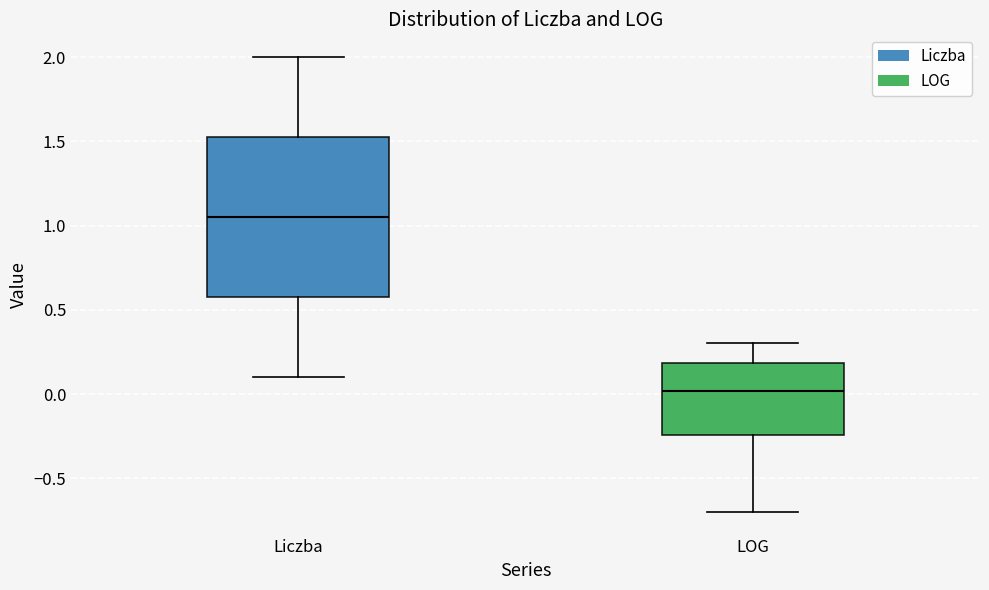

Which box's median line is the highest?

Liczba